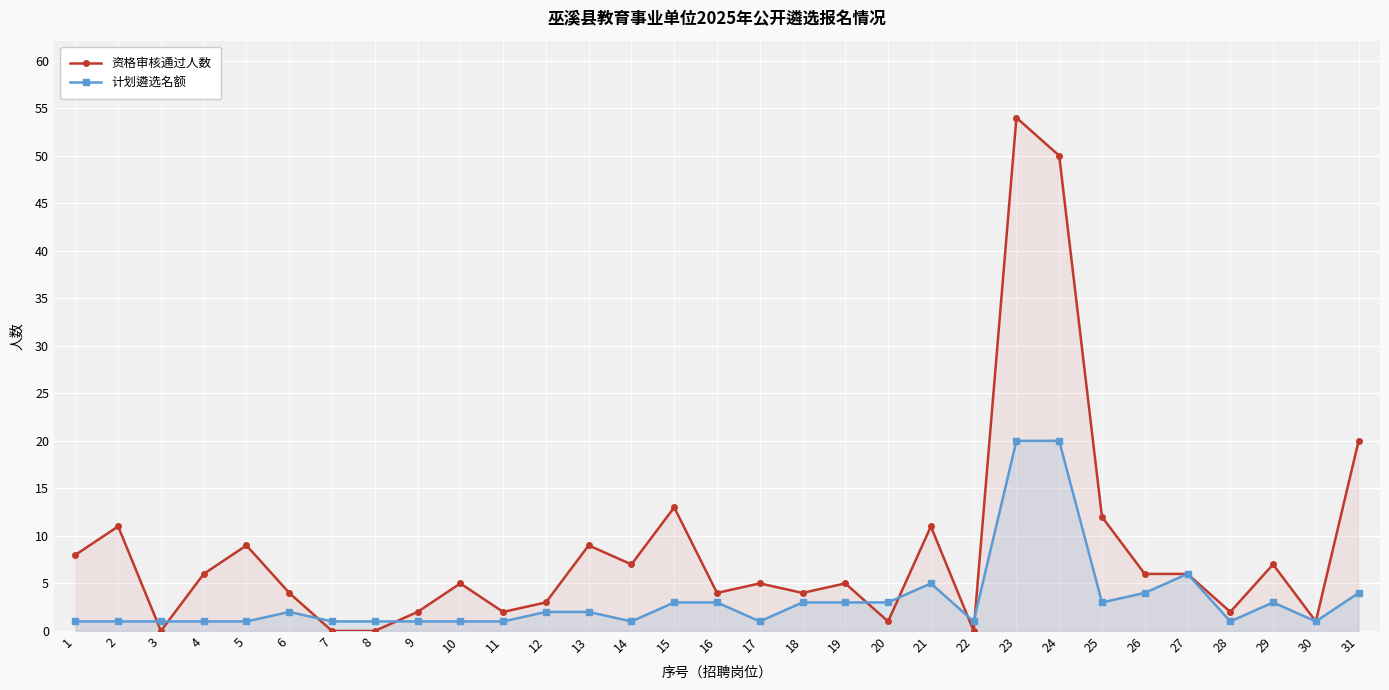

Reading left to right, extract all data points from this chart.

资格审核通过人数: 8	11	0	6	9	4	0	0	2	5	2	3	9	7	13	4	5	4	5	1	11	0	54	50	12	6	6	2	7	1	20
计划遴选名额: 1	1	1	1	1	2	1	1	1	1	1	2	2	1	3	3	1	3	3	3	5	1	20	20	3	4	6	1	3	1	4